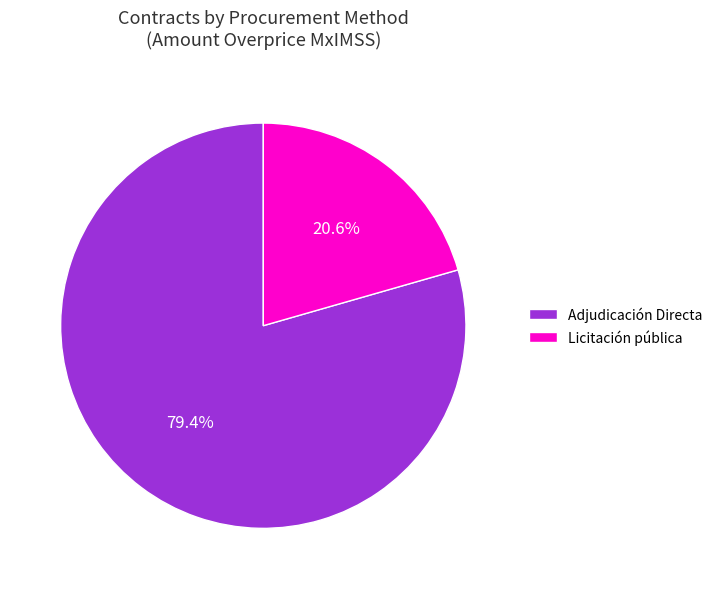

Approximately how many times larger is the value at Adjudicación Directa compared to Licitación pública?

3.9